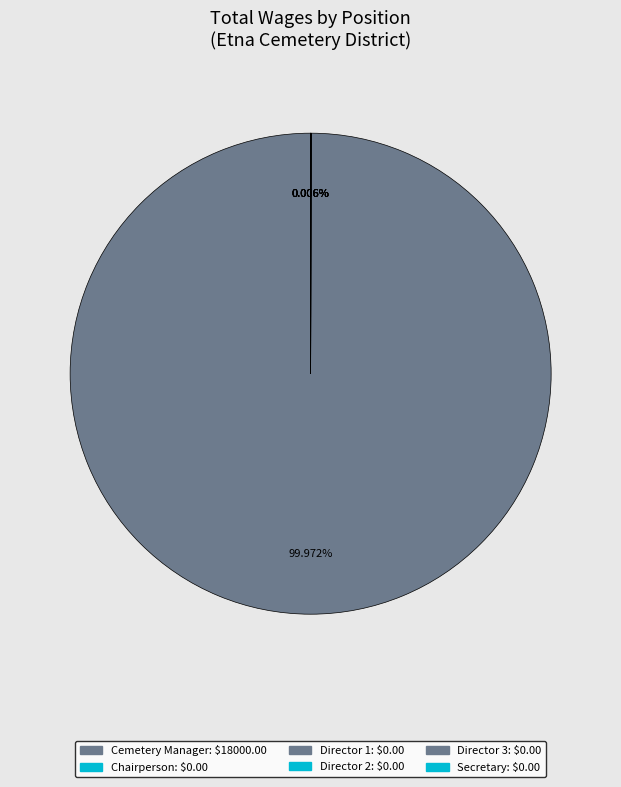

How many slices are in this pie chart?

6